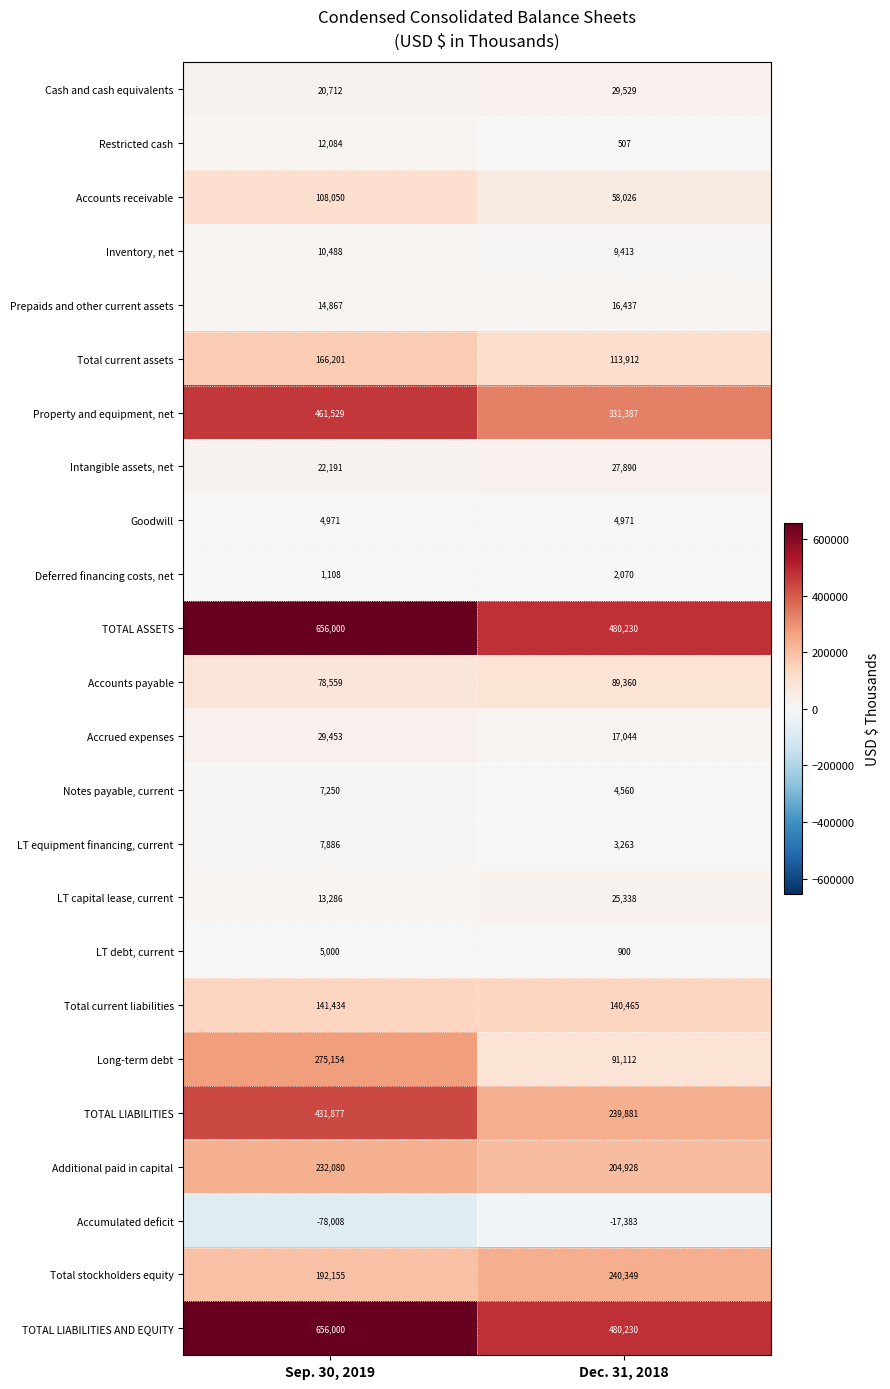

Rank the categories by TOTAL LIABILITIES value from highest to lowest.

Sep. 30, 2019, Dec. 31, 2018